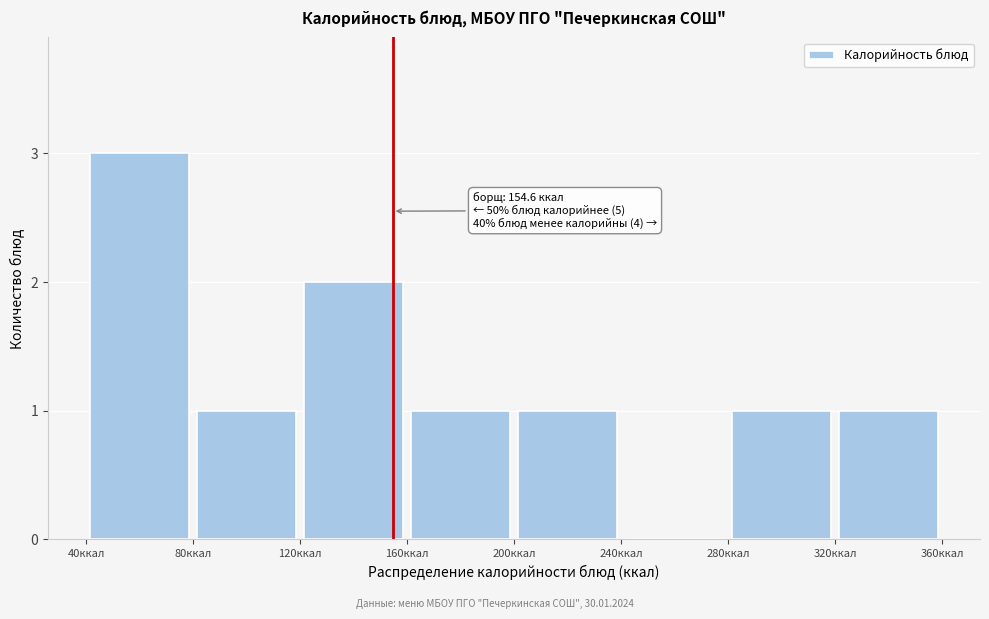

Over which range of the x-axis is the bar tallest?

40 to 80